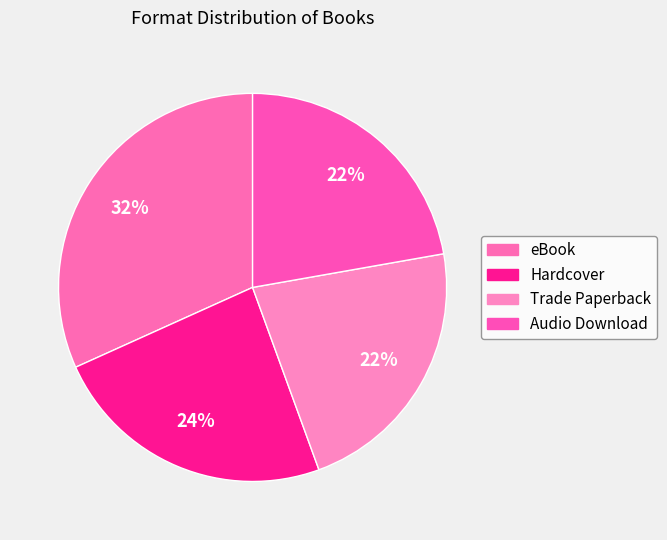

Count the number of slices in the pie.

4